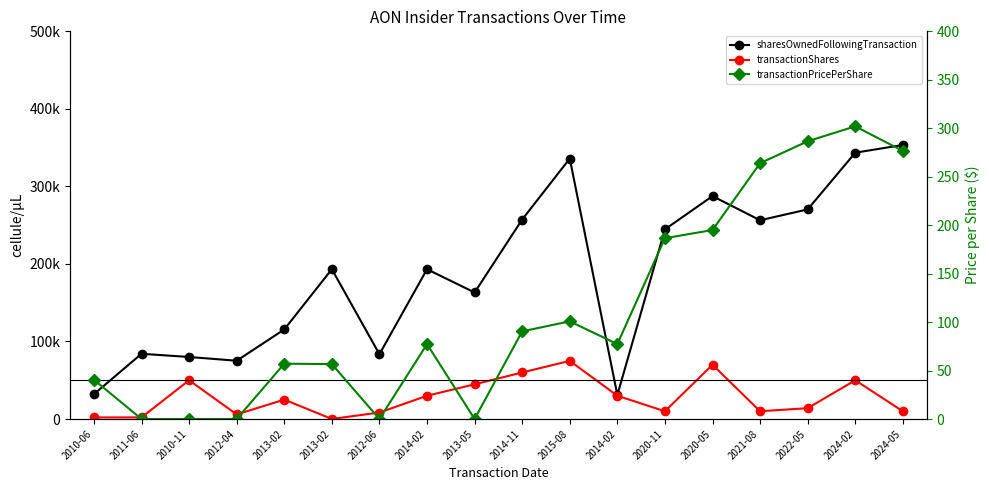

True or false: sharesOwnedFollowingTransaction has more than 2 points higher than both neighbors.

True